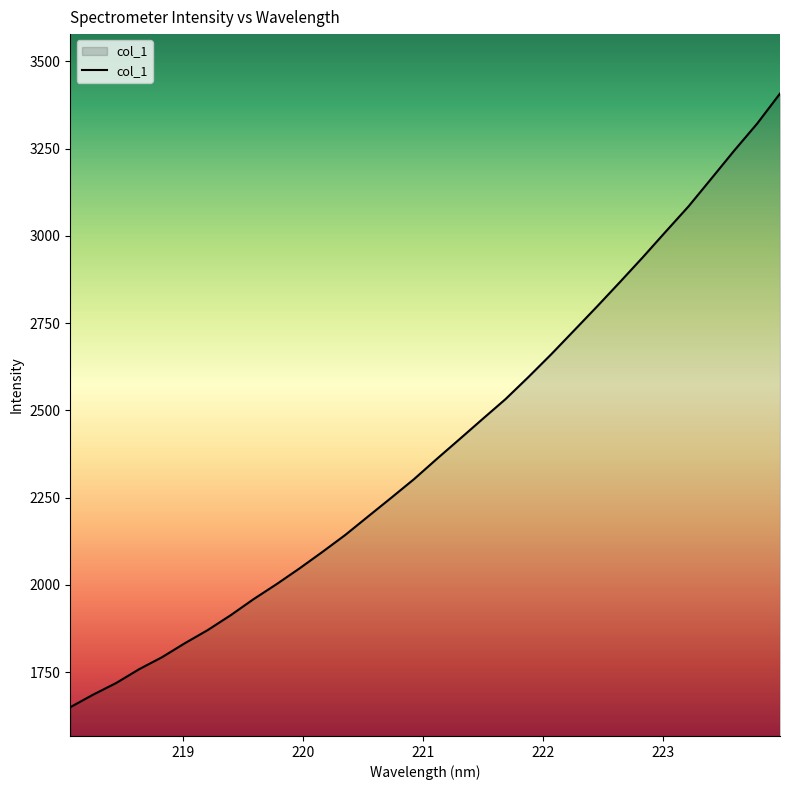

How many lines are shown in the chart?

1